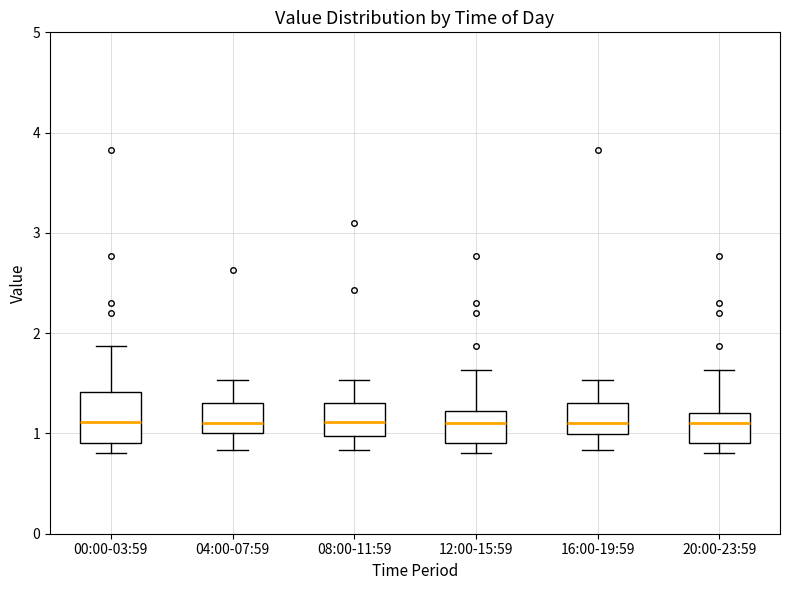

Reading left to right, transcribe this box plot: for each box, give where its median line is, the range the box spans, and where its two whiskers end, as read against the y-axis. The values are not printed on the chart, so give them approximately, as read against the axis.

00:00-03:59: median 1.1, box 0.9 to 1.4, whiskers 0.8 to 1.9
04:00-07:59: median 1.1, box 1.0 to 1.3, whiskers 0.8 to 1.5
08:00-11:59: median 1.1, box 1.0 to 1.3, whiskers 0.8 to 1.5
12:00-15:59: median 1.1, box 0.9 to 1.2, whiskers 0.8 to 1.6
16:00-19:59: median 1.1, box 1.0 to 1.3, whiskers 0.8 to 1.5
20:00-23:59: median 1.1, box 0.9 to 1.2, whiskers 0.8 to 1.6